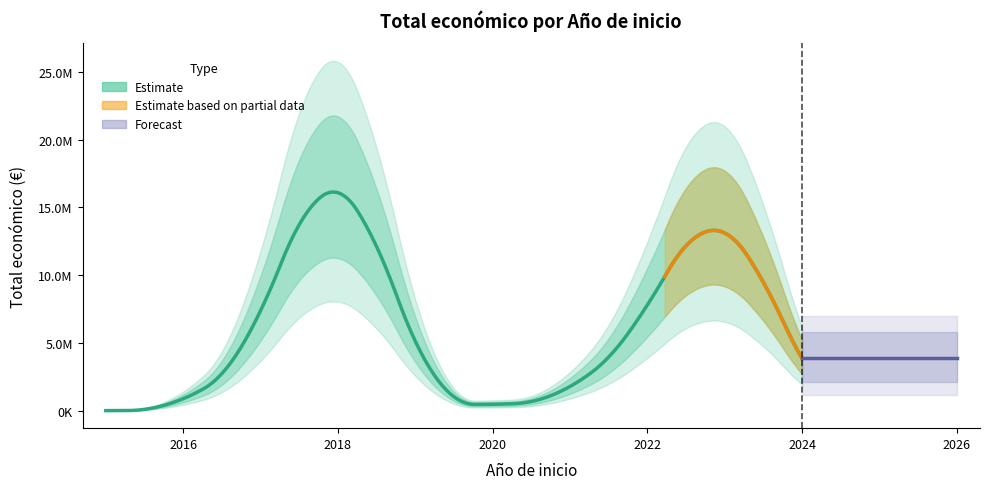

How many data points does each series have?

31